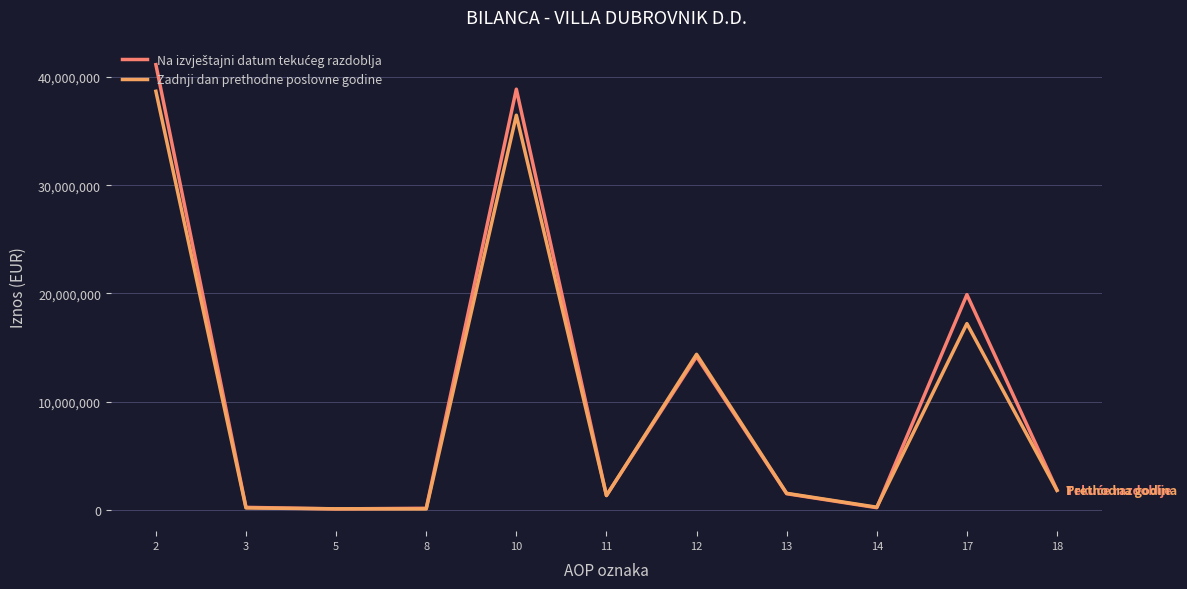

The value of Zadnji dan prethodne poslovne godine at 2 is 62957252. True or false?

False